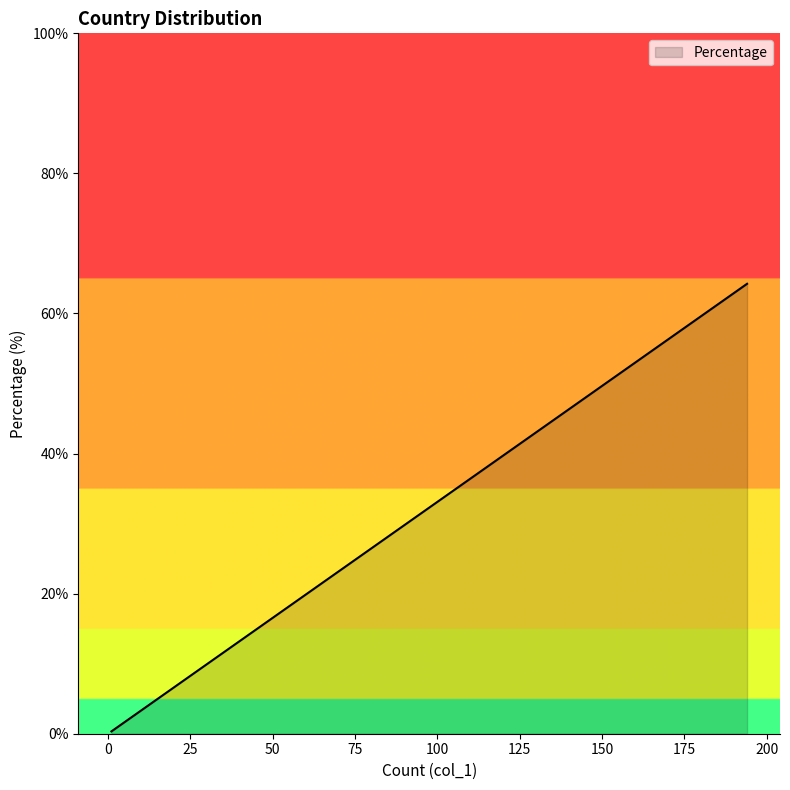

What is the value of the 3rd point from the left?

5.3